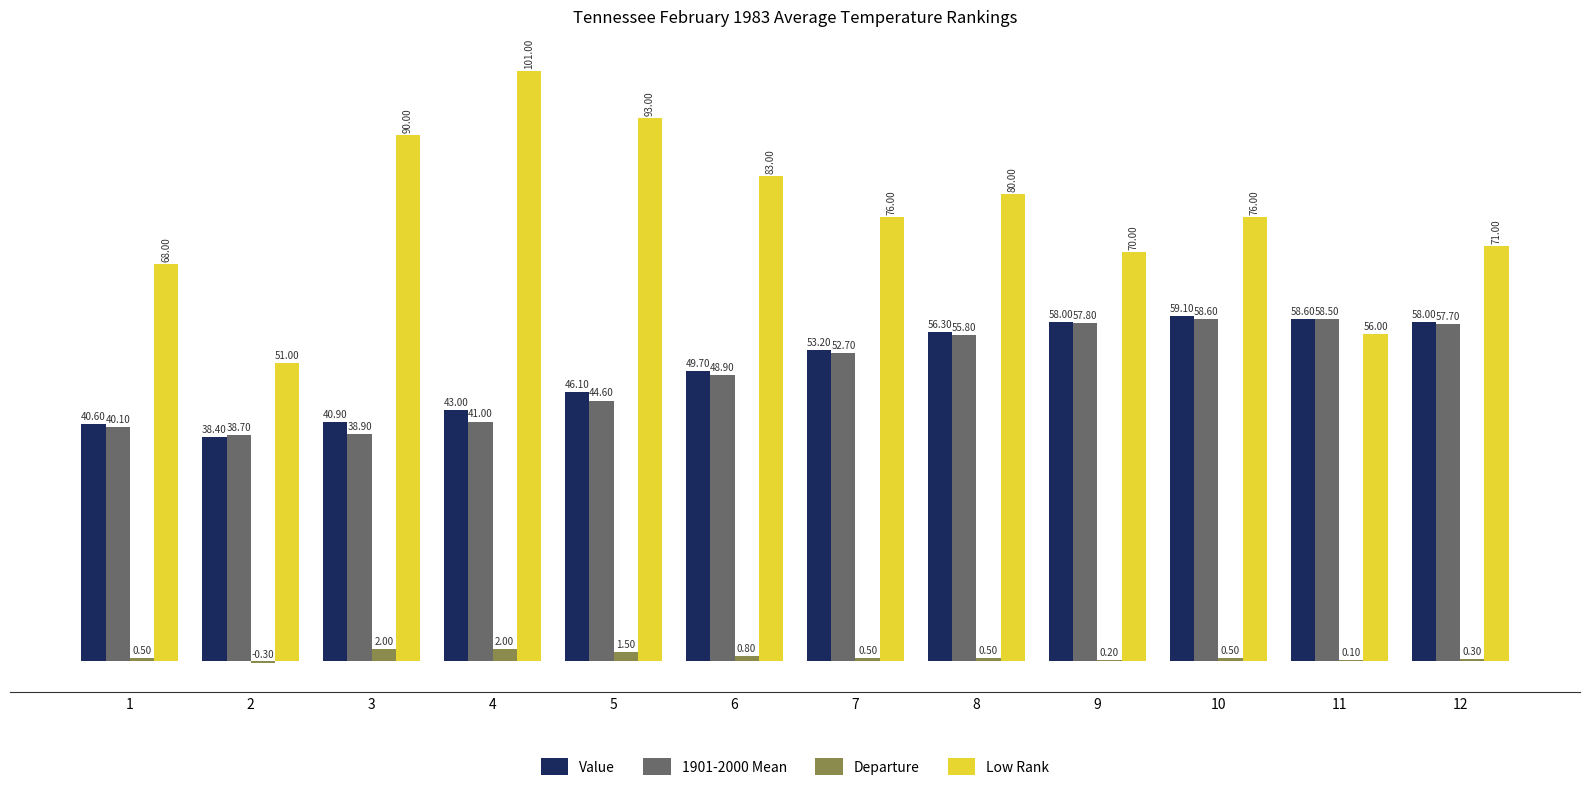

Reading left to right, what are all the values shown in this chart?

Value: 40.6	38.4	40.9	43.0	46.1	49.7	53.2	56.3	58.0	59.1	58.6	58.0
1901-2000 Mean: 40.1	38.7	38.9	41.0	44.6	48.9	52.7	55.8	57.8	58.6	58.5	57.7
Departure: 0.5	-0.3	2.0	2.0	1.5	0.8	0.5	0.5	0.2	0.5	0.1	0.3
Low Rank: 68.0	51.0	90.0	101.0	93.0	83.0	76.0	80.0	70.0	76.0	56.0	71.0